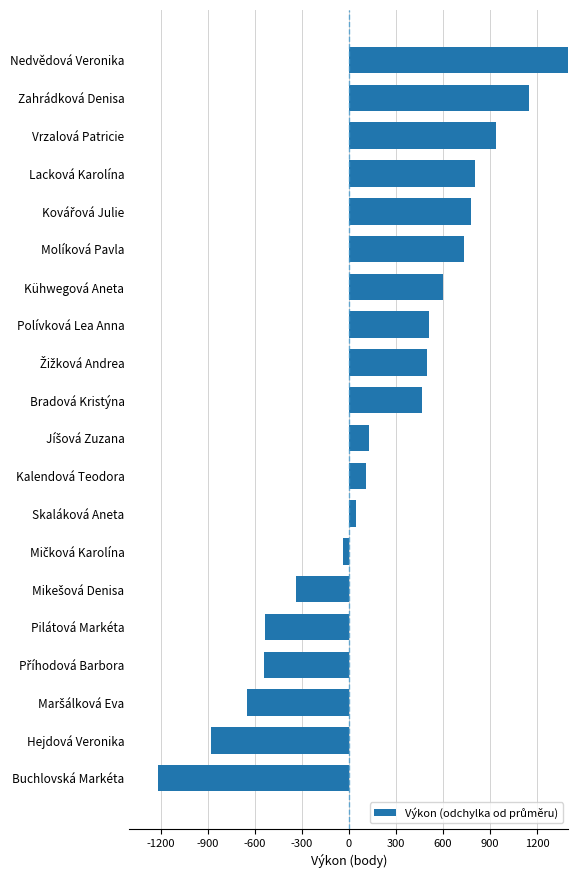

What is the sum of all values?

3987